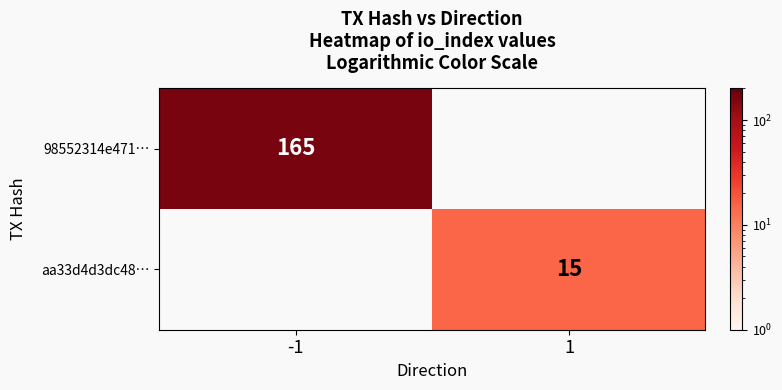

Is the value of 98552314e471… at -1 greater than the value of aa33d4d3dc48… at 1?

Yes